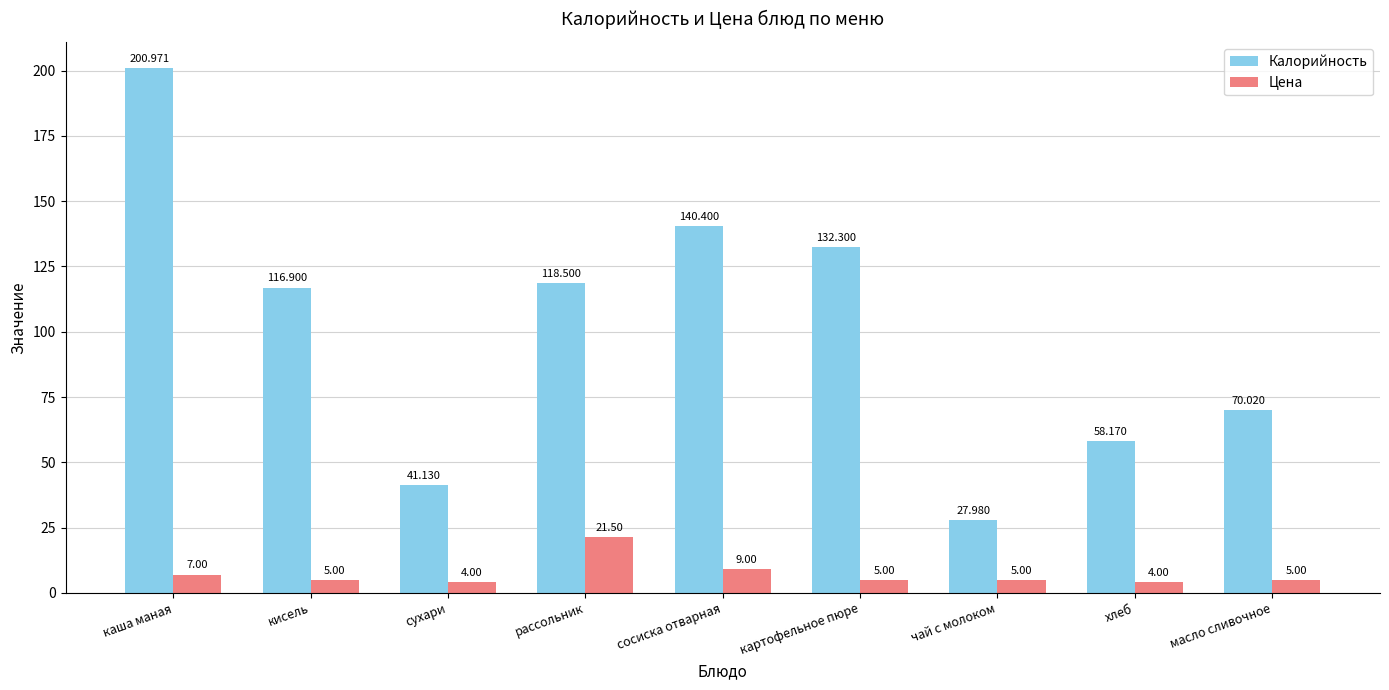

The value of Цена at чай с молоком is 5.0. True or false?

True